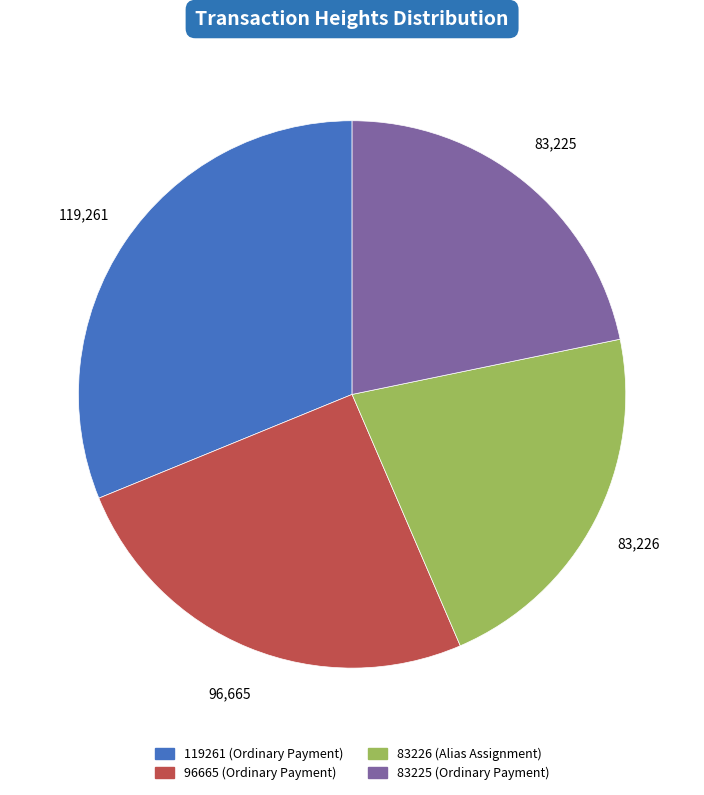

True or false: 83226 (Alias Assignment) accounts for 11% of the total.

False